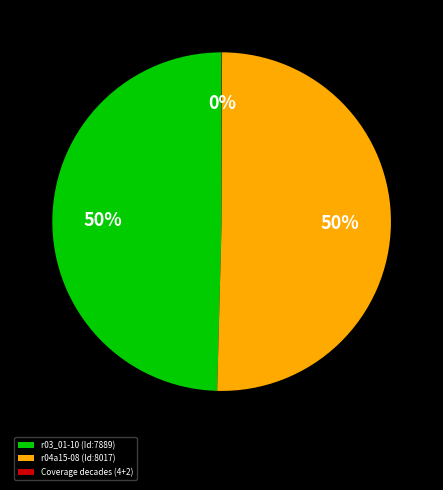

Which slice represents more than half of the pie?

r04a15-08 (Id:8017)